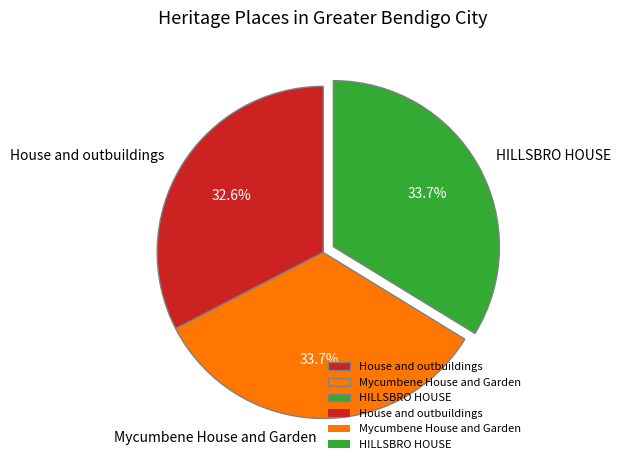

Between House and outbuildings and HILLSBRO HOUSE, which is larger?

HILLSBRO HOUSE